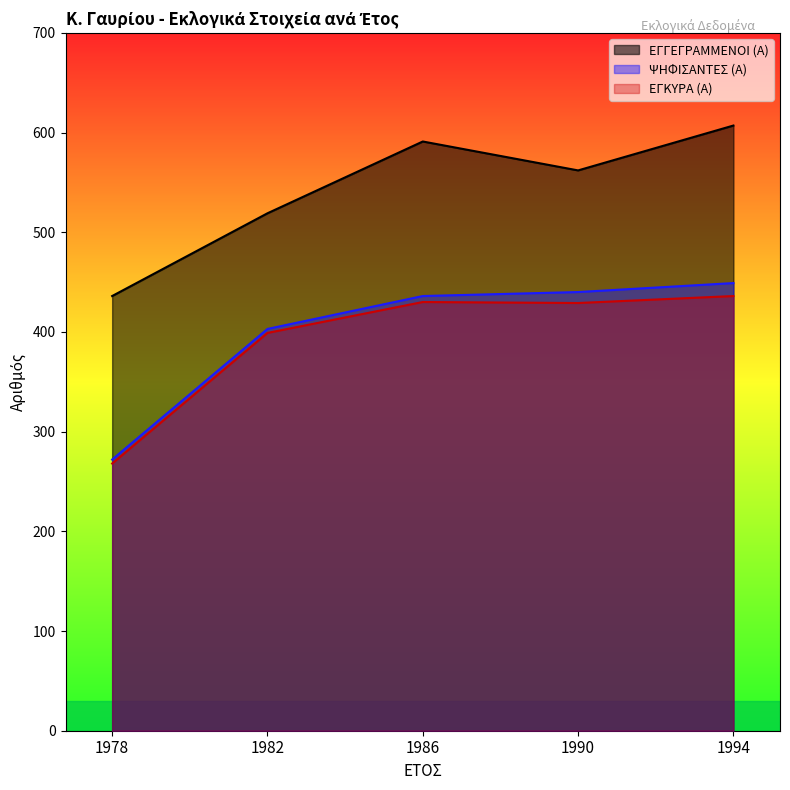

What is the label of the 4th point from the right?

1982